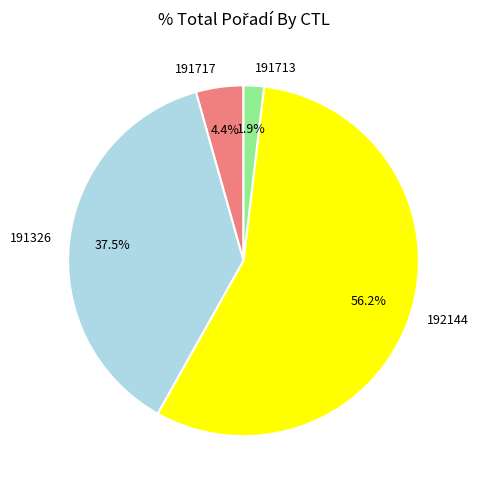

To the nearest percent, what portion does 191717 represent?

4%